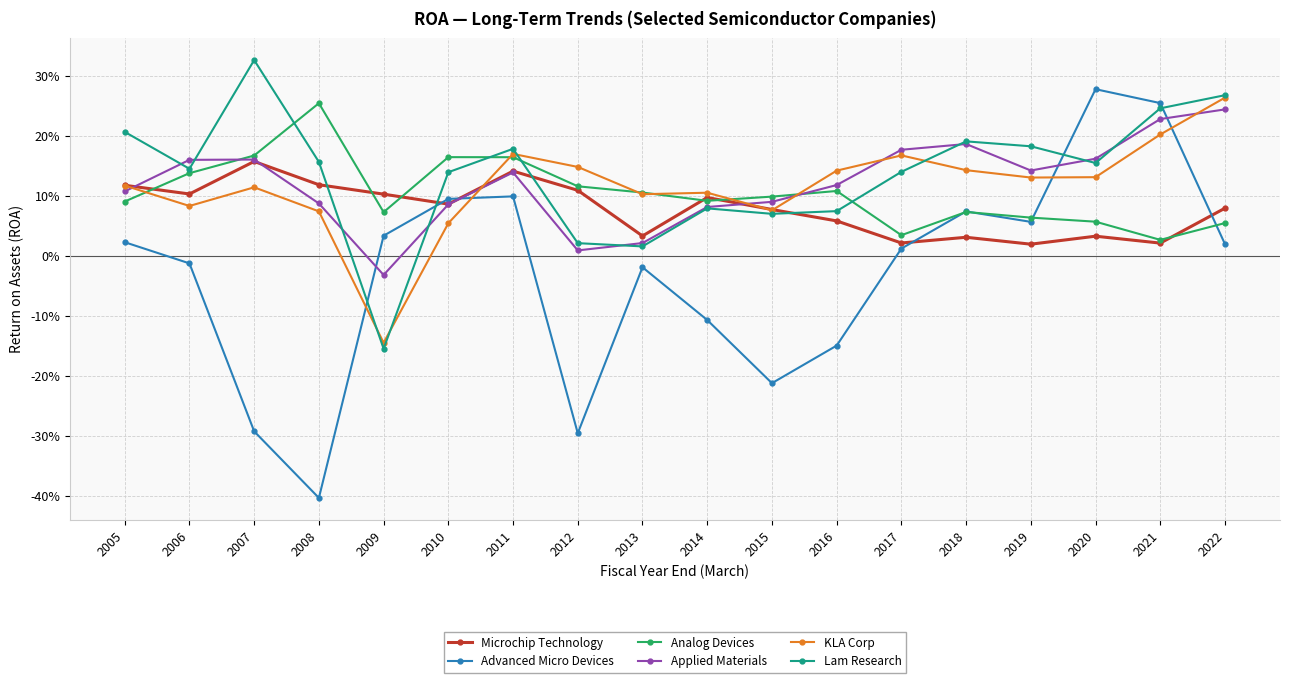

Reading left to right, extract all data points from this chart.

Microchip Technology: 0.1	0.1	0.2	0.1	0.1	0.1	0.1	0.1	0.0	0.1	0.1	0.1	0.0	0.0	0.0	0.0	0.0	0.1
Advanced Micro Devices: 0.0	-0.0	-0.3	-0.4	0.0	0.1	0.1	-0.3	-0.0	-0.1	-0.2	-0.1	0.0	0.1	0.1	0.3	0.3	0.0
Analog Devices: 0.1	0.1	0.2	0.3	0.1	0.2	0.2	0.1	0.1	0.1	0.1	0.1	0.0	0.1	0.1	0.1	0.0	0.1
Applied Materials: 0.1	0.2	0.2	0.1	-0.0	0.1	0.1	0.0	0.0	0.1	0.1	0.1	0.2	0.2	0.1	0.2	0.2	0.2
KLA Corp: 0.1	0.1	0.1	0.1	-0.1	0.1	0.2	0.1	0.1	0.1	0.1	0.1	0.2	0.1	0.1	0.1	0.2	0.3
Lam Research: 0.2	0.1	0.3	0.2	-0.2	0.1	0.2	0.0	0.0	0.1	0.1	0.1	0.1	0.2	0.2	0.2	0.2	0.3